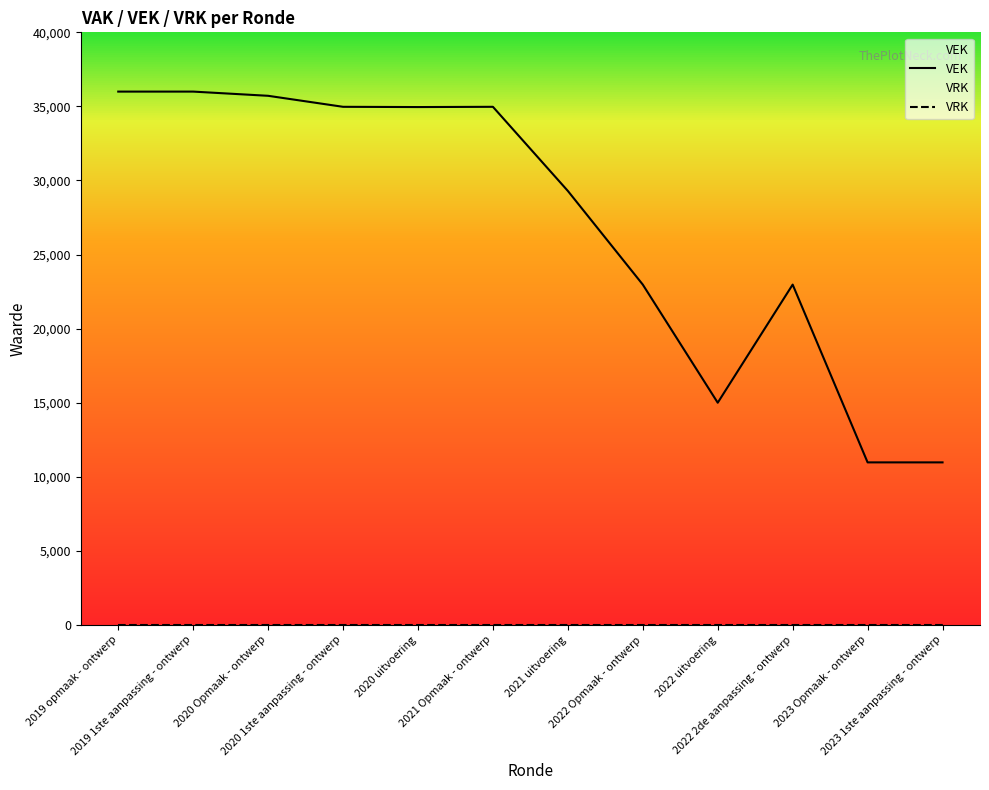

Is this an area chart (filled region under the line)?

No